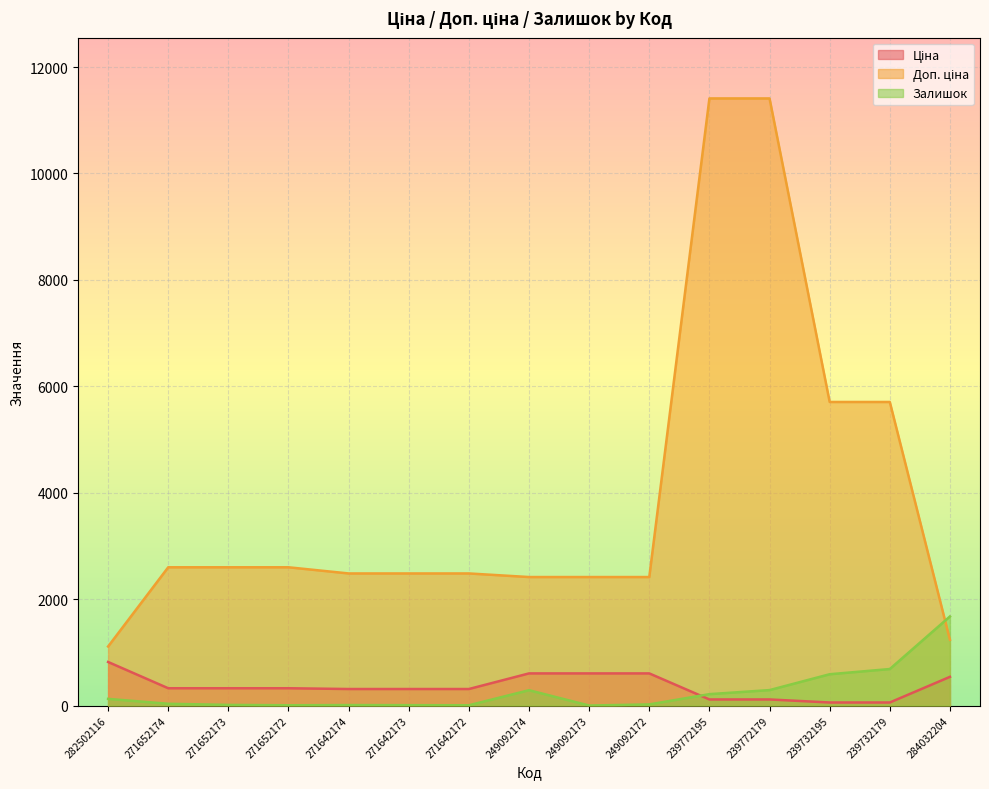

What is the difference between the Доп. ціна values at 249092173 and 284032204?

1179.5